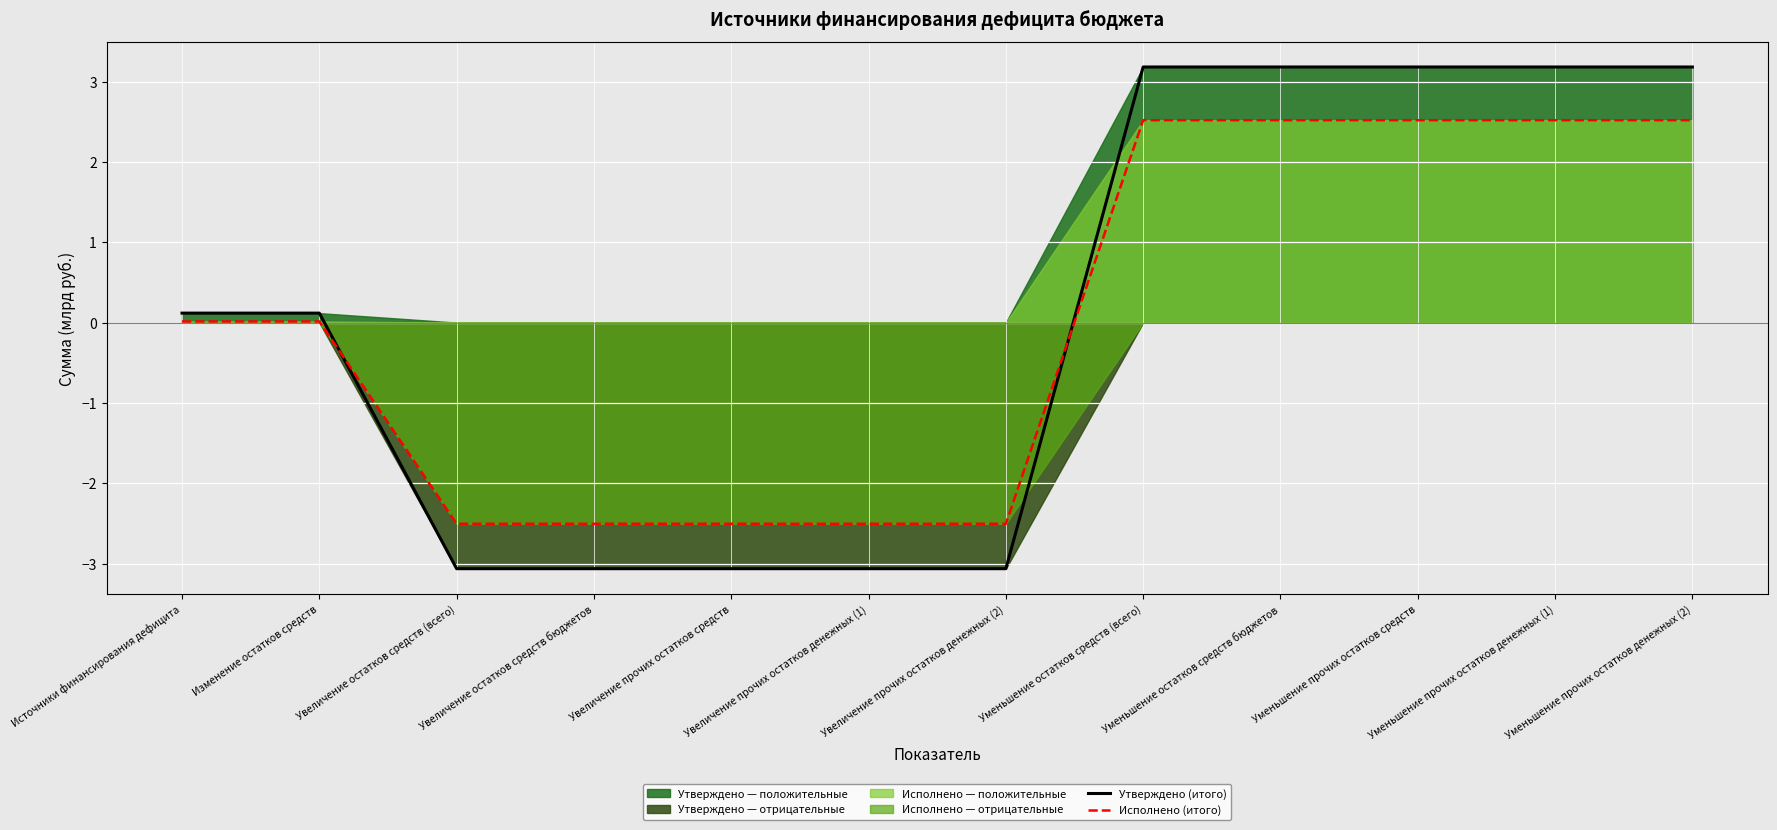

Rank the series by their average value, from lowest to highest.

Исполнено (итого), Утверждено (итого)